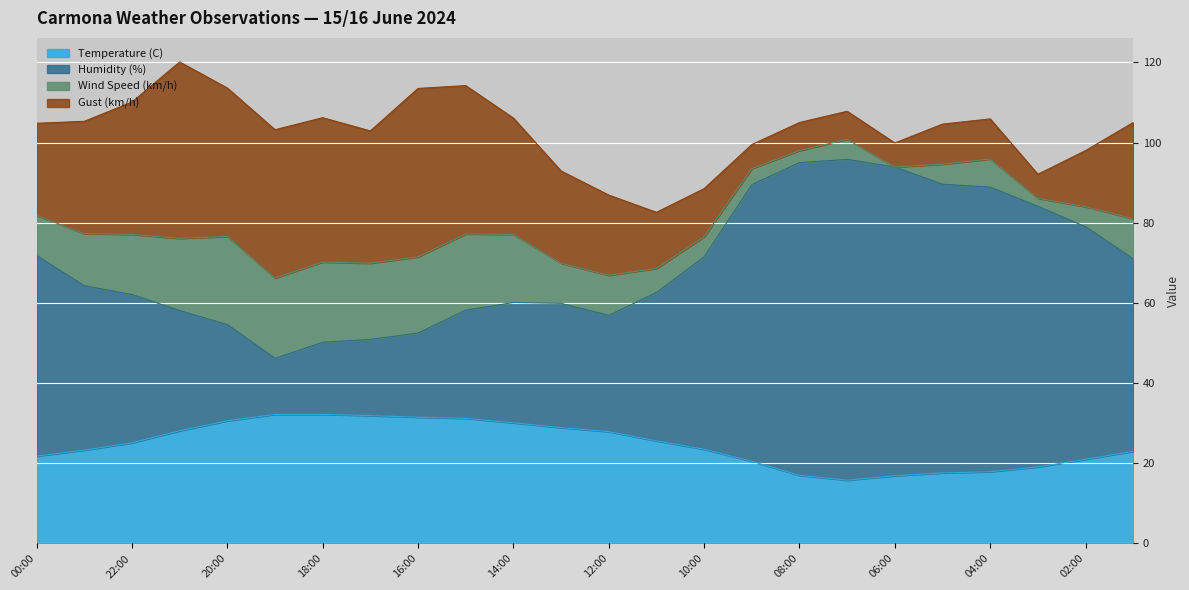

Is the value of Temperature (C) at 03:00 greater than the value of Humidity (%) at 12:00?

No